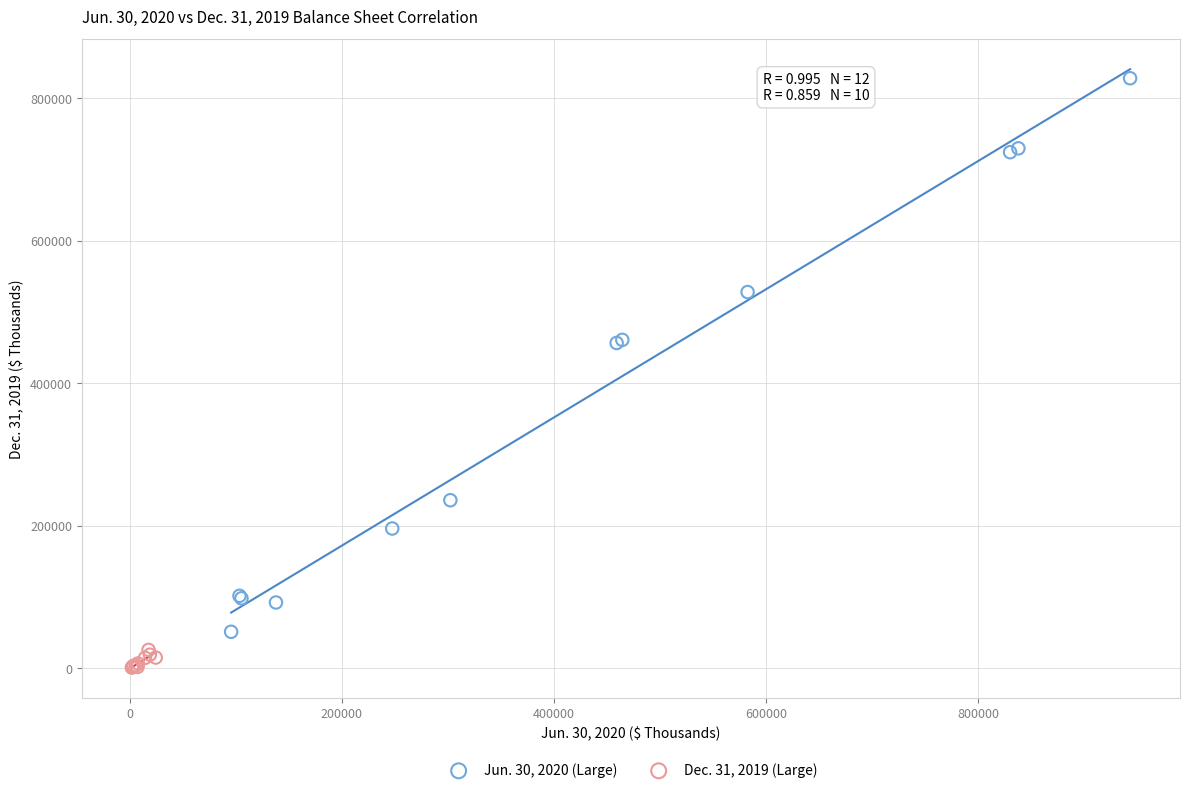

Which series reaches the minimum Y coordinate?

Dec. 31, 2019 (Large)